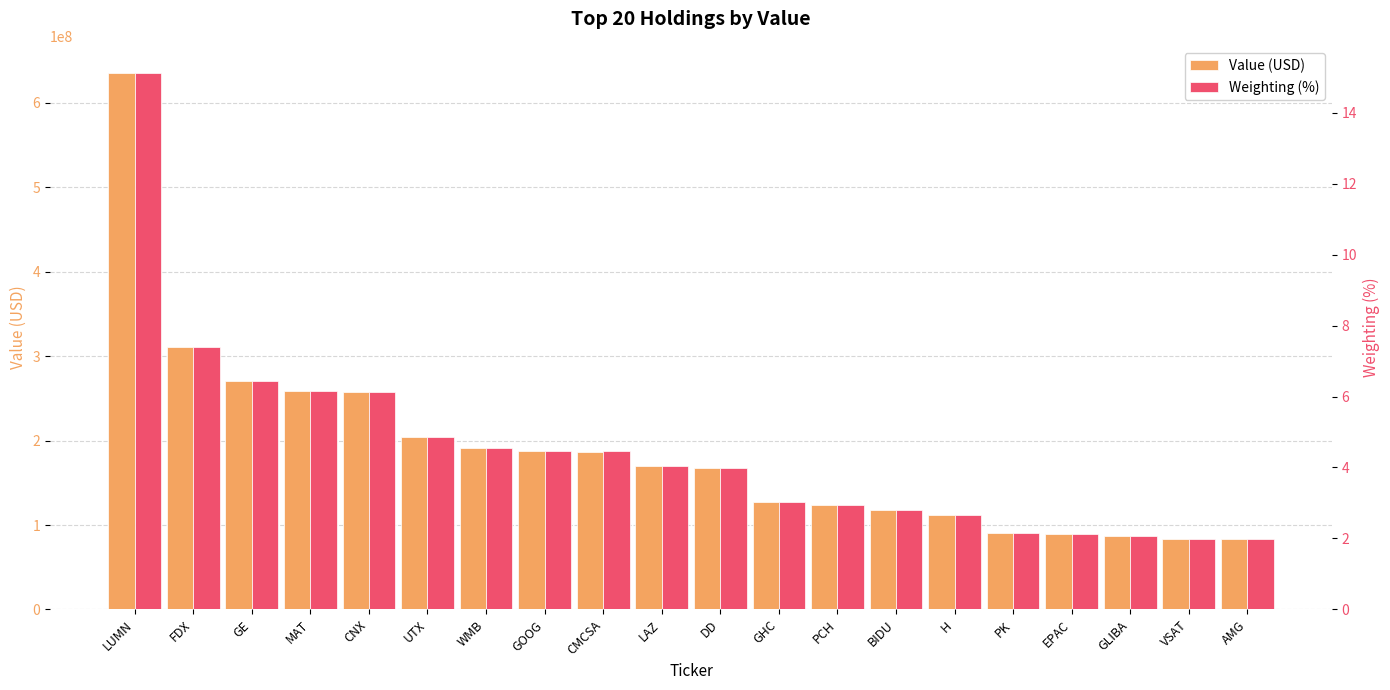

What is the average value of the Value (USD) series?

187728500.0